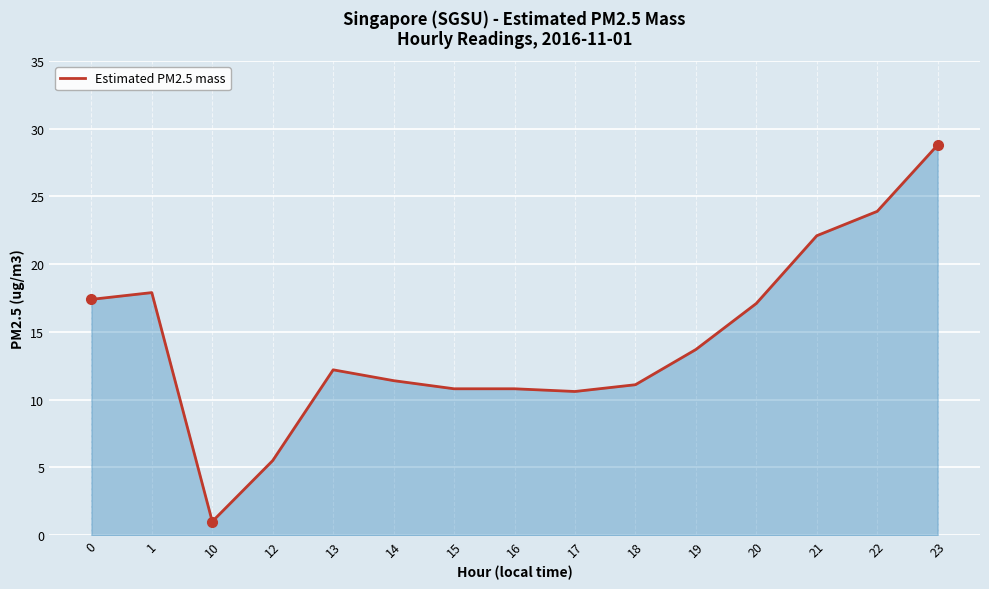

At which category does the data reach its first local peak?

1